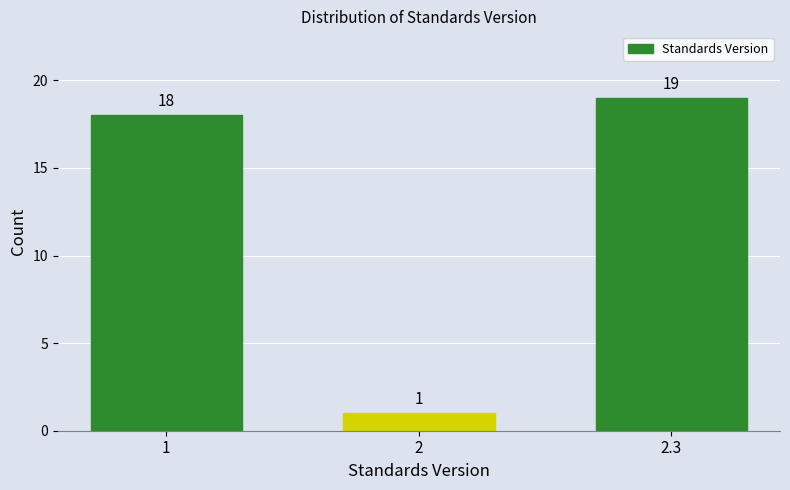

Reading right to left, extract all data points from this chart.

19	1	18